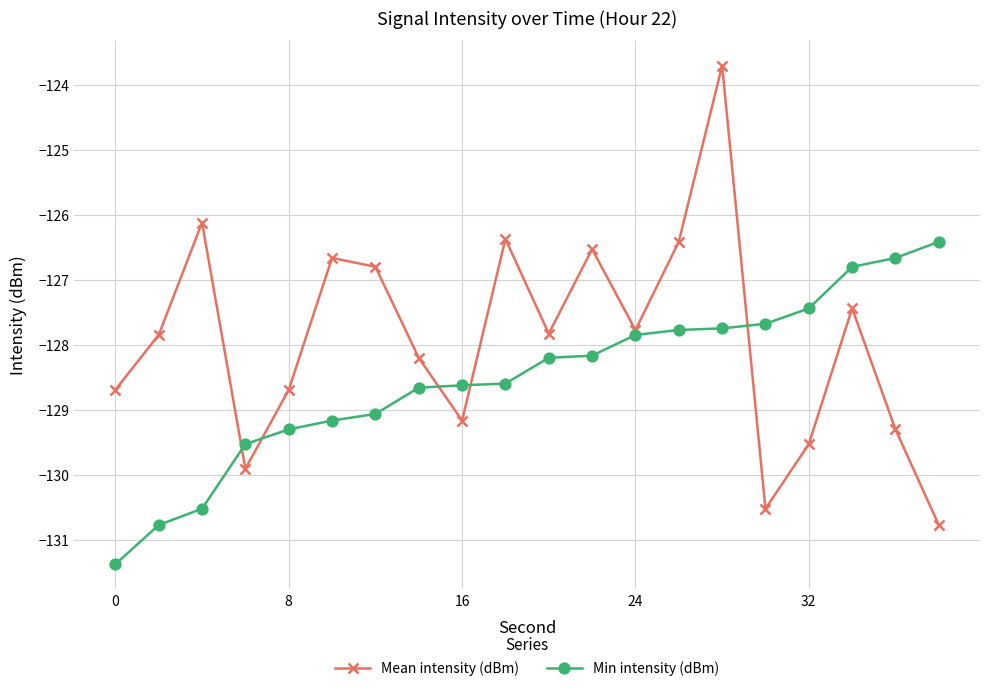

Rank the series by their maximum value, from highest to lowest.

Mean intensity (dBm), Min intensity (dBm)